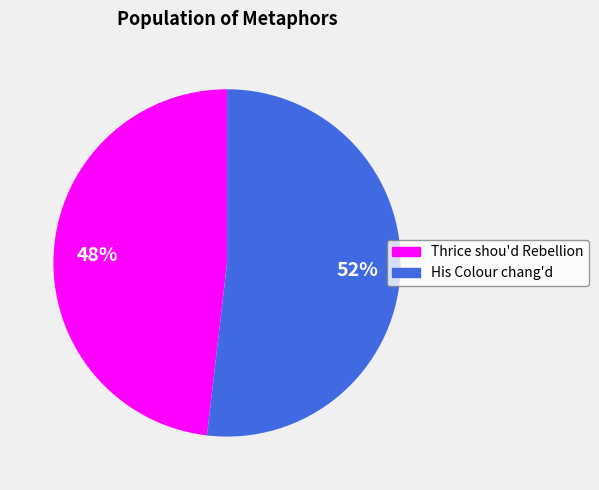

To the nearest percent, what is the difference between the largest and smallest slice percentages?

4%